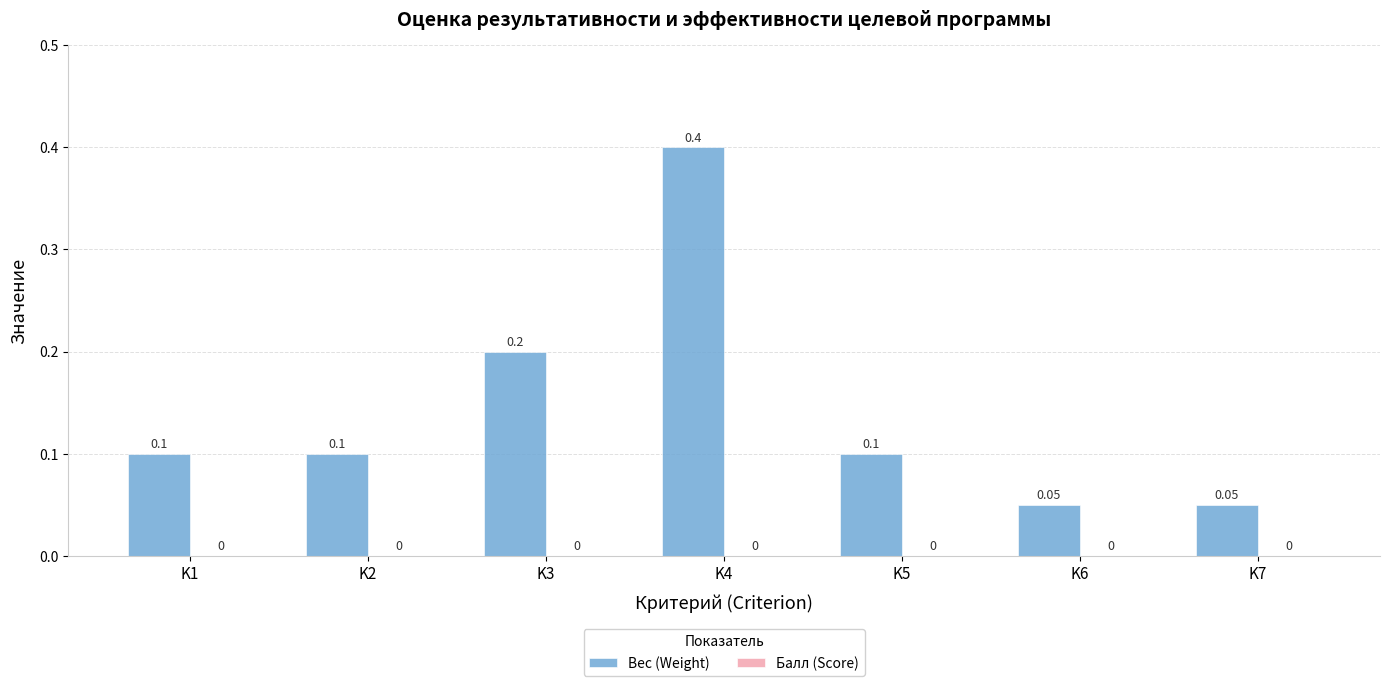

Which has a higher value, K4 or K6?

K4